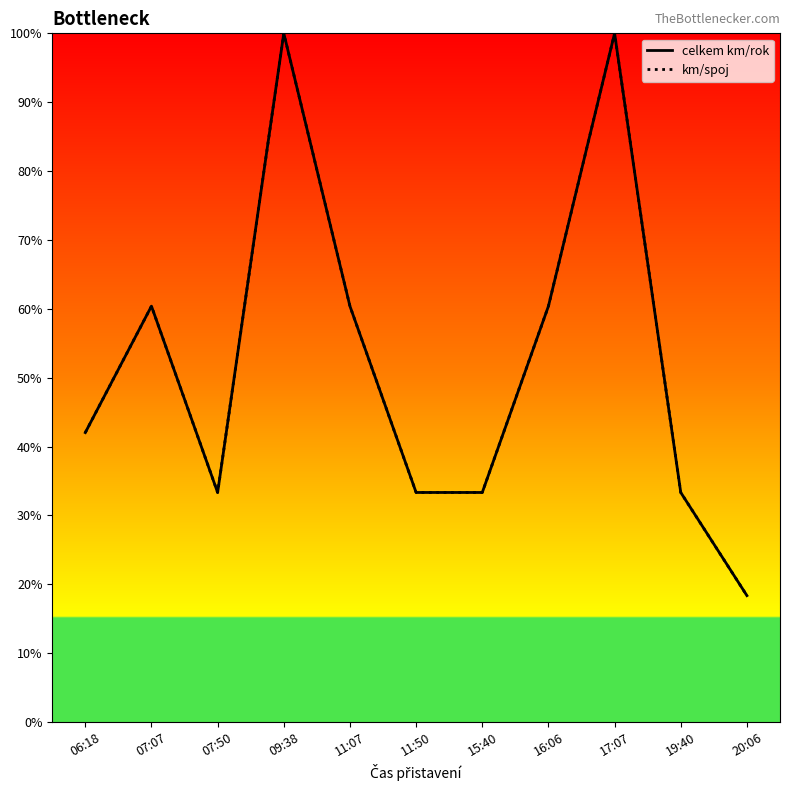

True or false: km/spoj and celkem km/rok cross at least once.

False